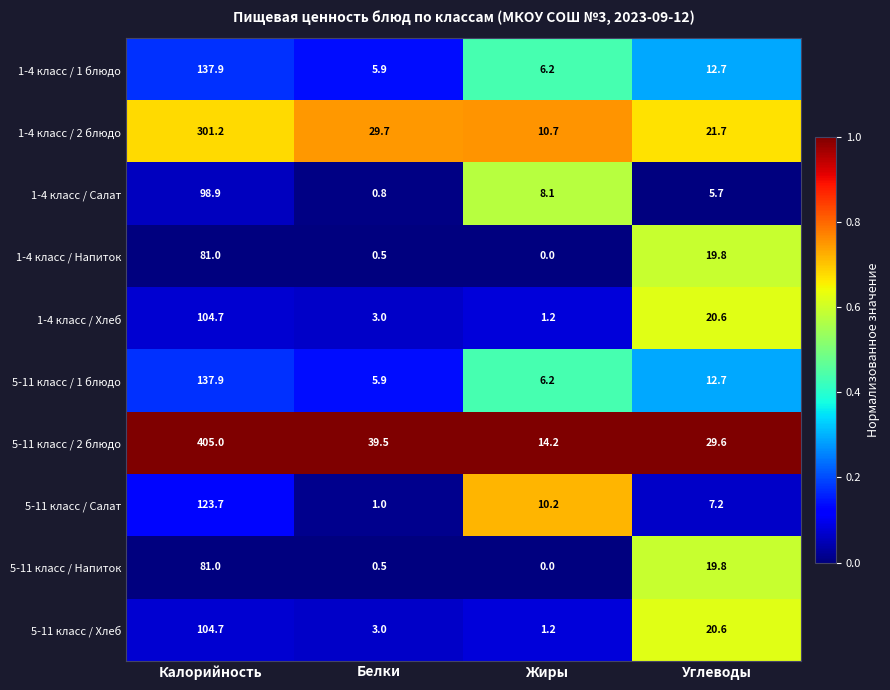

List the labels in order of 1-4 класс / 1 блюдо value, largest first.

Калорийность, Углеводы, Жиры, Белки